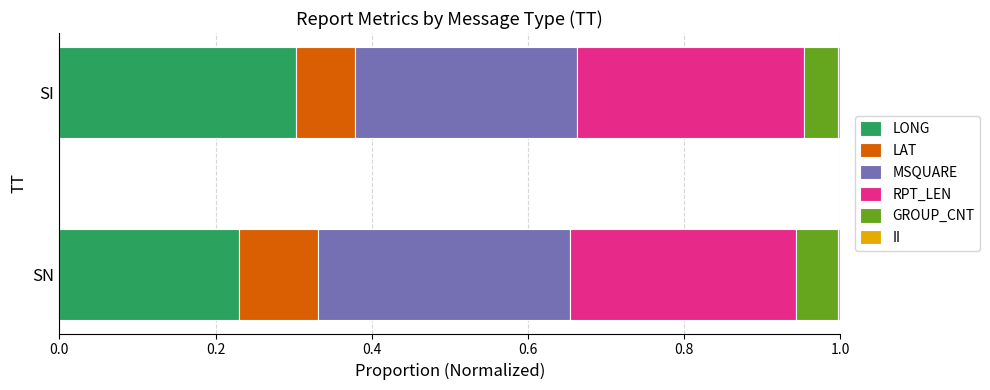

What is the value of the MSQUARE bar at the 2nd from the left?

0.3